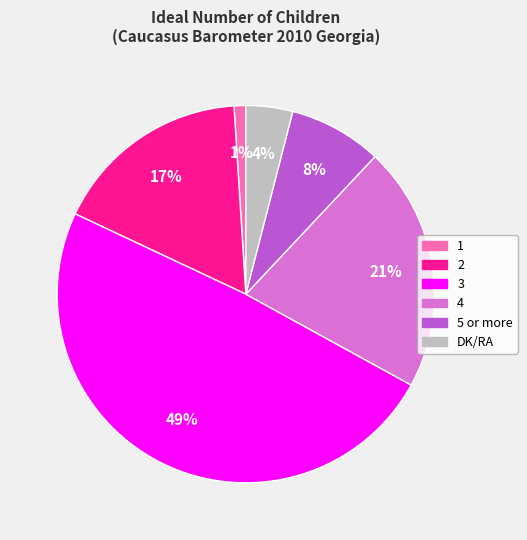

How many slices are in this pie chart?

6